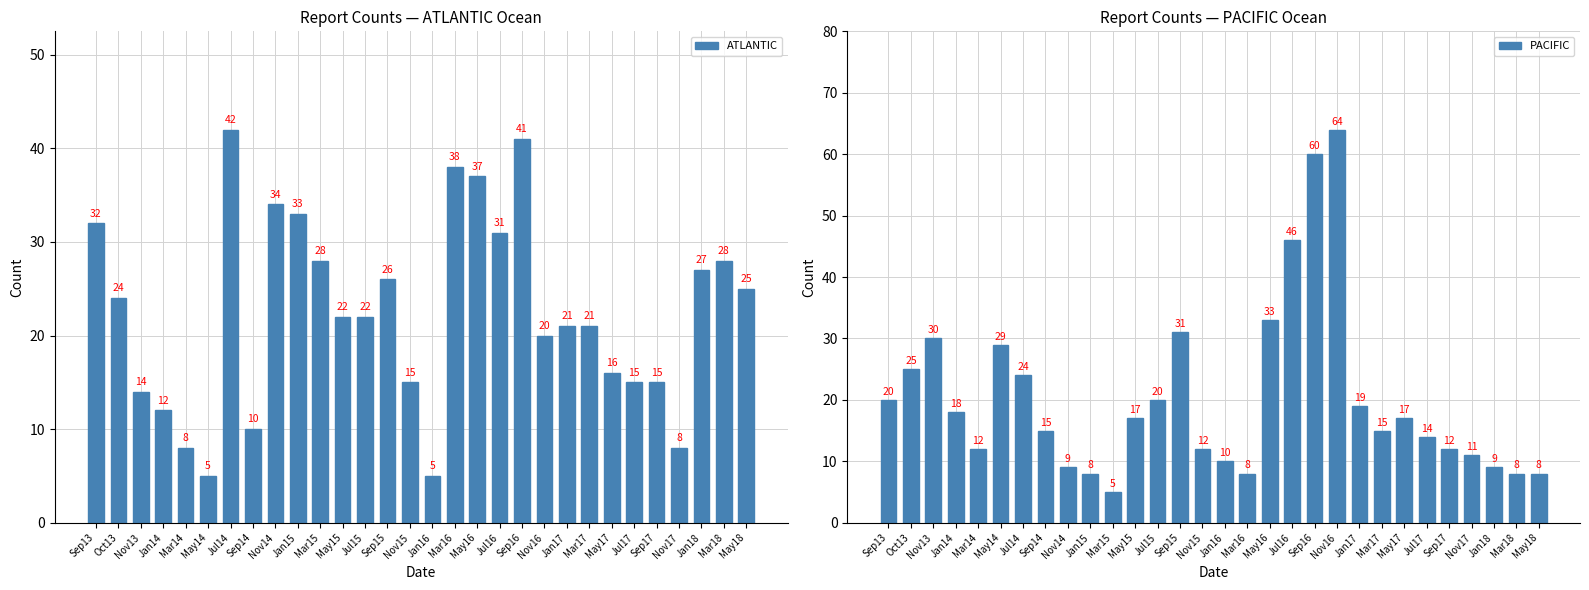

At which label does PACIFIC reach its minimum?

Mar15